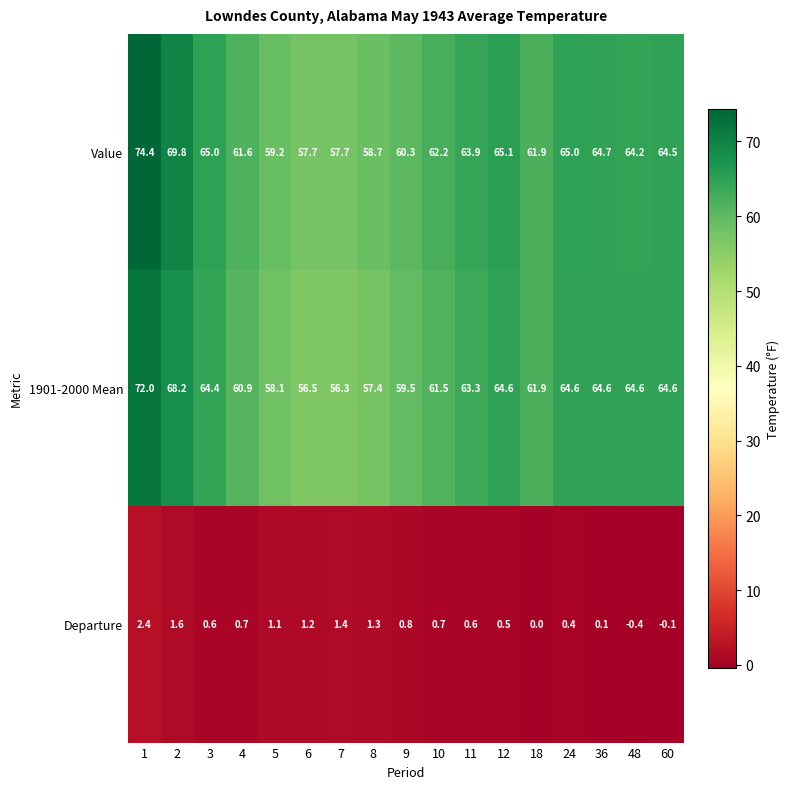

What is the sum of the Departure values at 2 and 36?

1.7